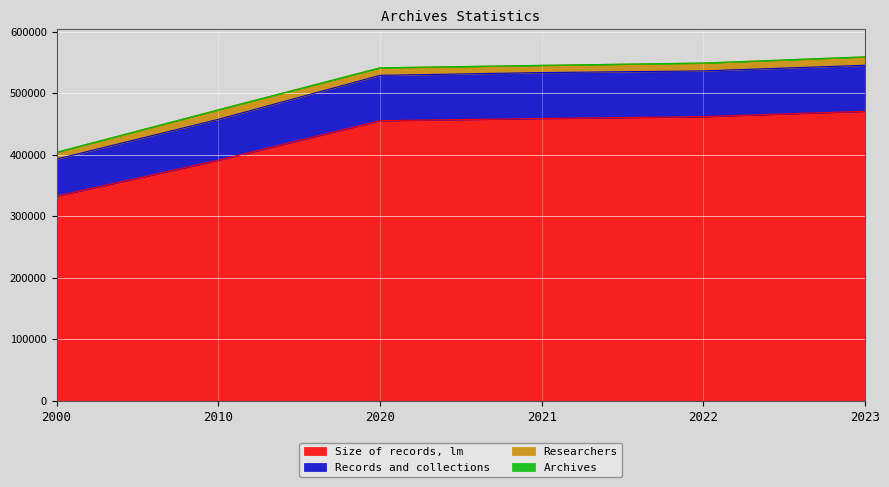

How many data points in Archives are less than 545064?

3